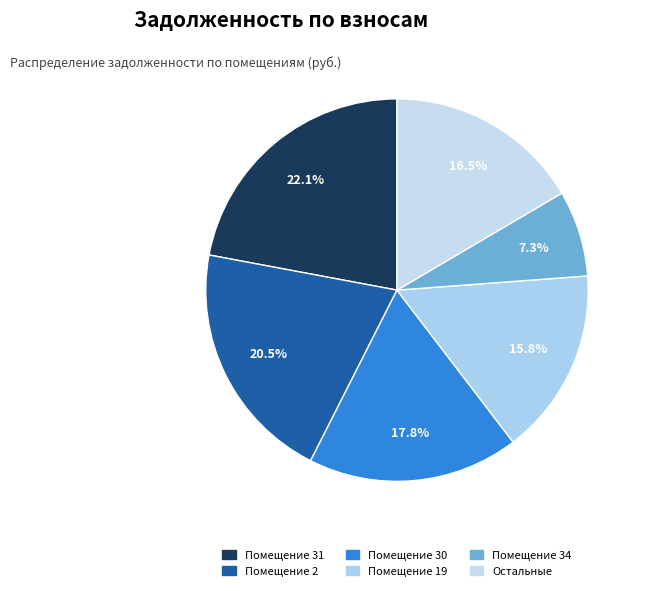

Count the number of slices in the pie.

6